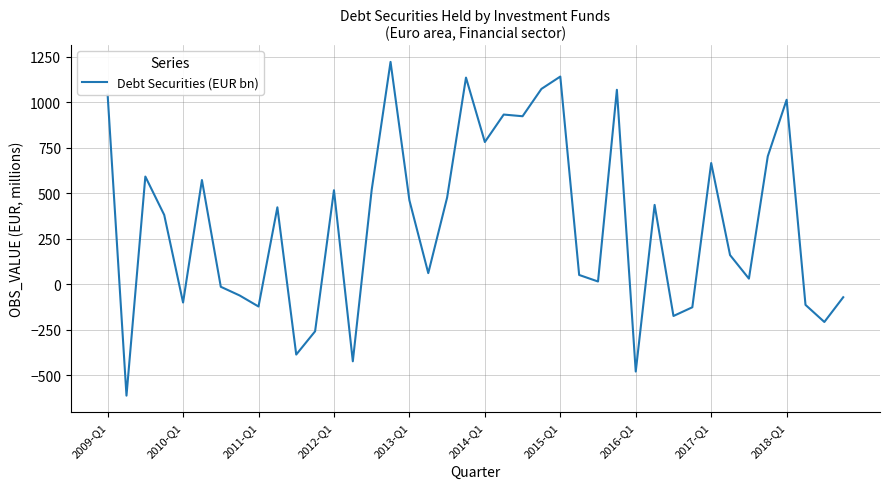

What is the minimum value shown in the chart?

-613.5